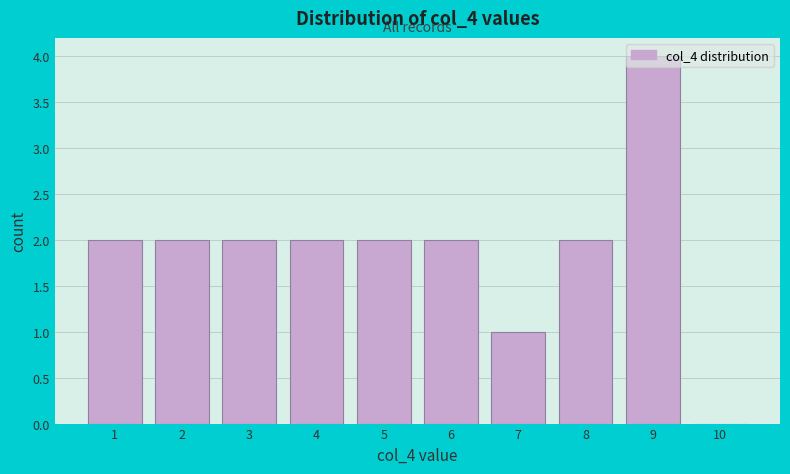

Reading left to right, list every bar in this chart as the range it spans on the x-axis followed by its height. The values are not printed on the chart, so give them approximately, as read against the axis.

0.5 to 1.5: 2
1.5 to 2.5: 2
2.5 to 3.5: 2
3.5 to 4.5: 2
4.5 to 5.5: 2
5.5 to 6.5: 2
6.5 to 7.5: 1
7.5 to 8.5: 2
8.5 to 9.5: 4
9.5 to 10.5: 0